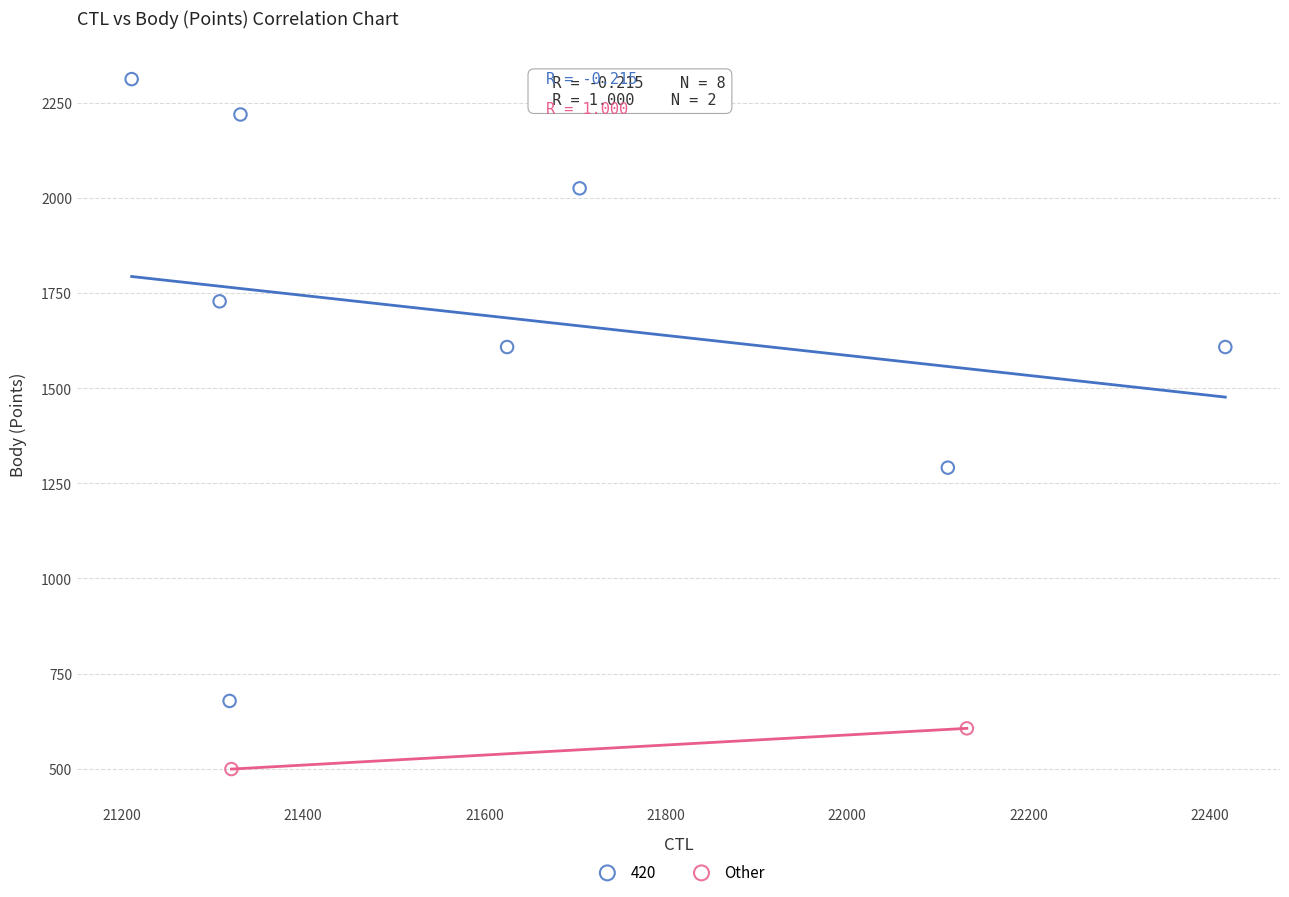

What are all the series names shown in the legend?

420, Other